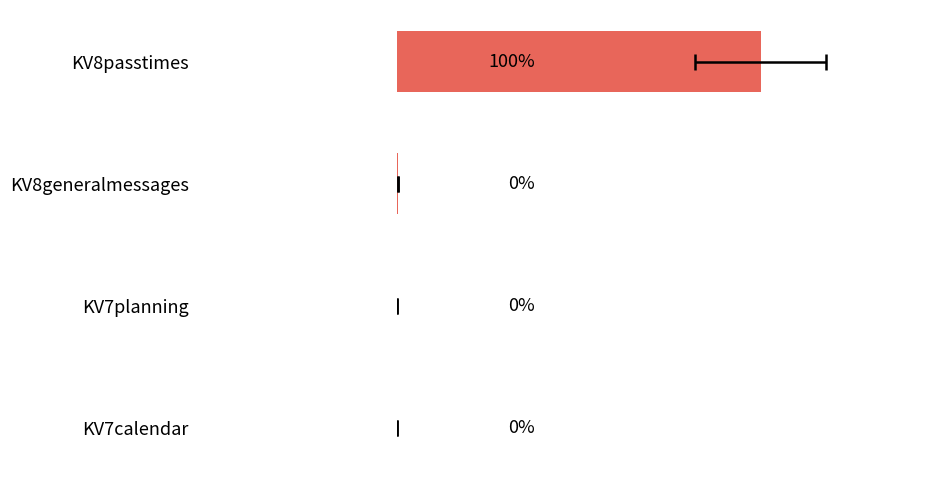

What is the average value?

25.0